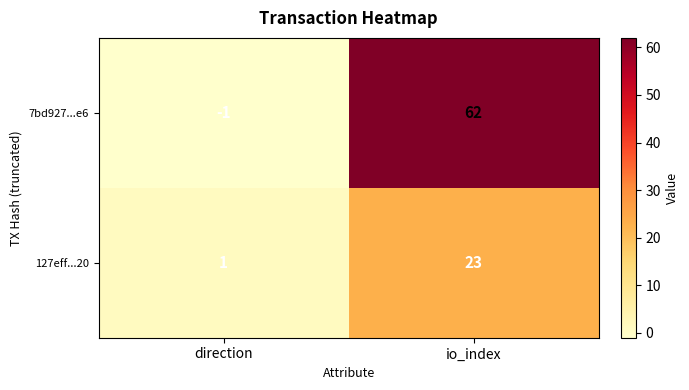

The value of 7bd927...e6 at direction is -2. True or false?

False